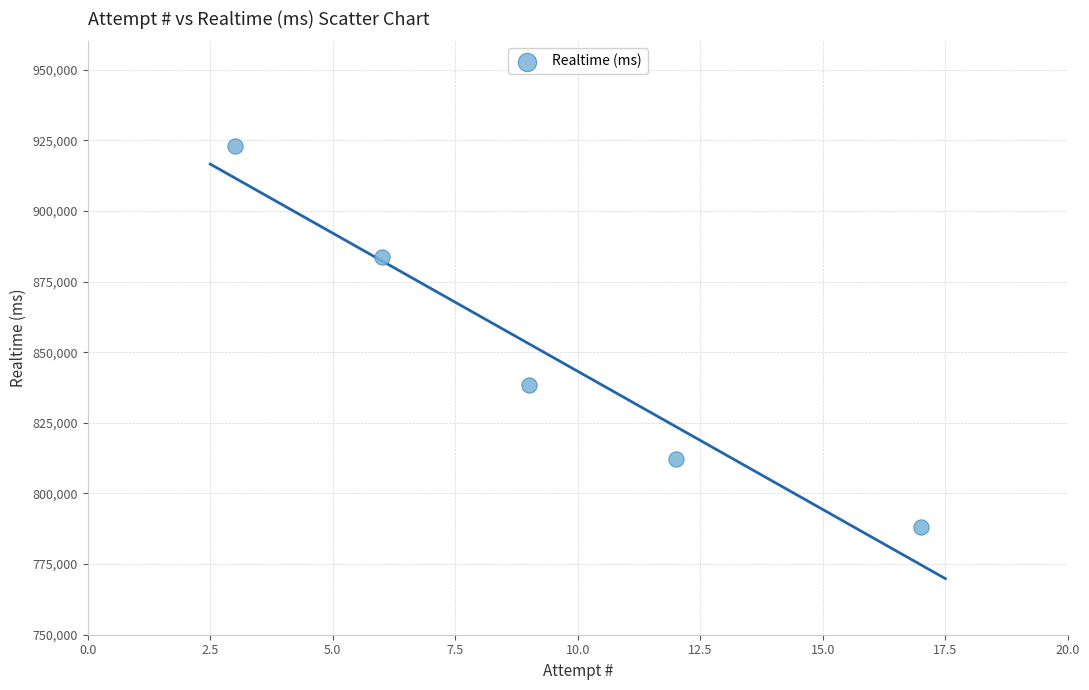

What Y value in the scatter plot is closest to 855537?

838221